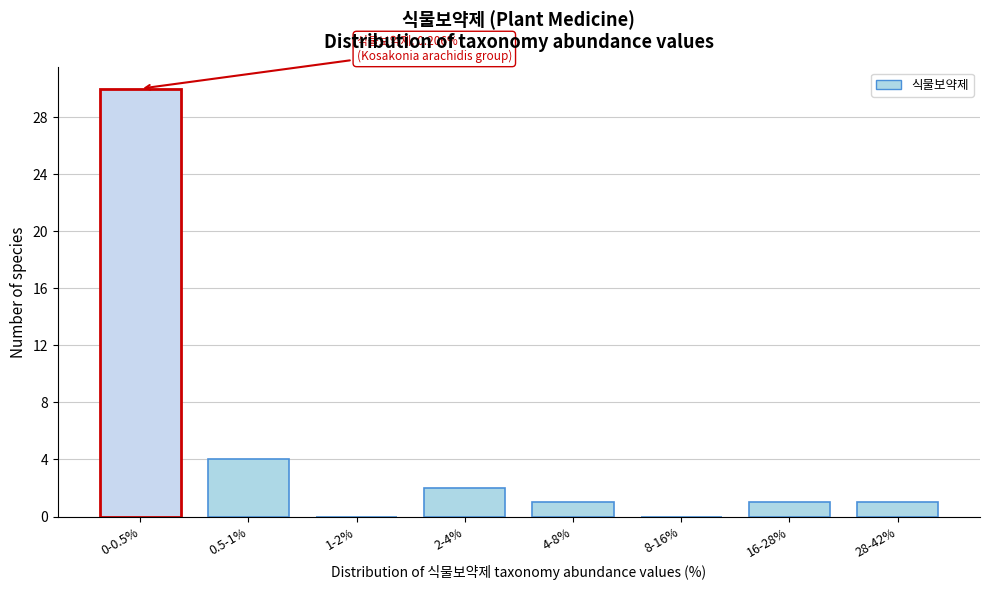

Reading left to right, transcribe all the data shown in this chart.

0-0.5%=30	0.5-1%=4	1-2%=0	2-4%=2	4-8%=1	8-16%=0	16-28%=1	28-42%=1